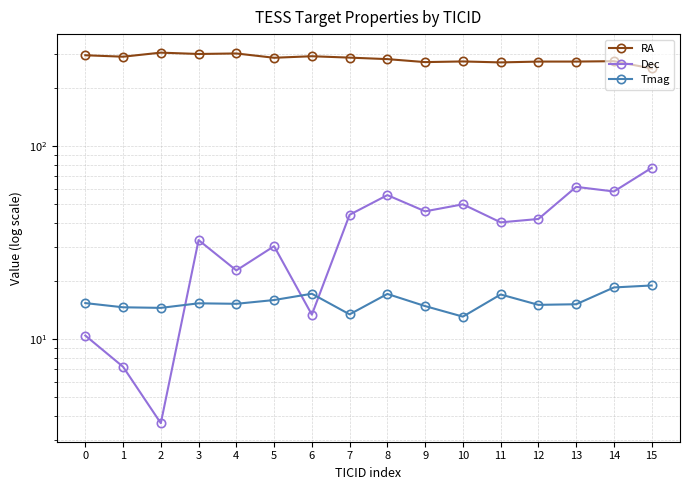

Where is Dec nearest to the value 40?

11